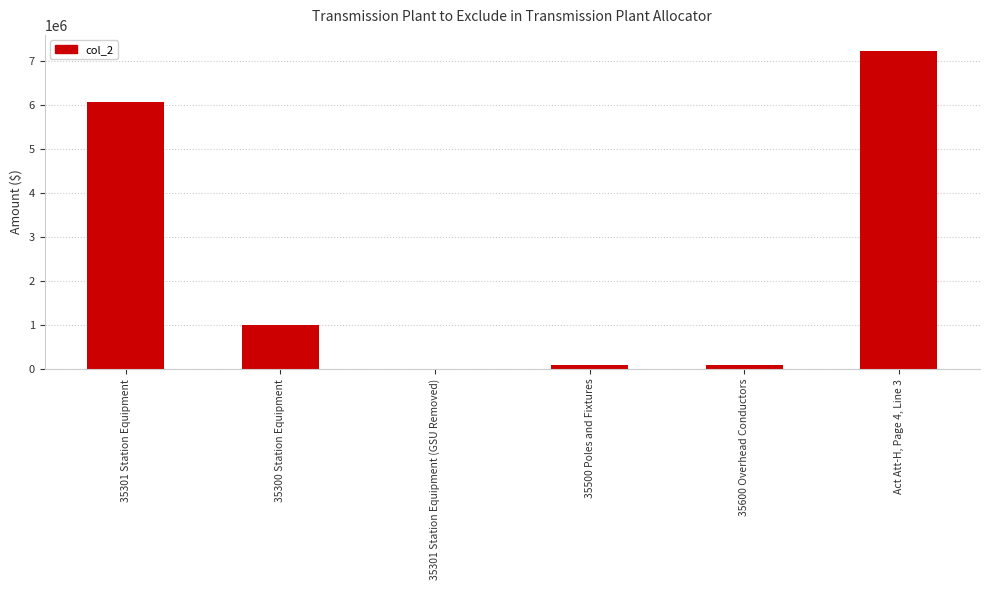

Is it true that the value at 35300 Station Equipment is 1674365.3?

False